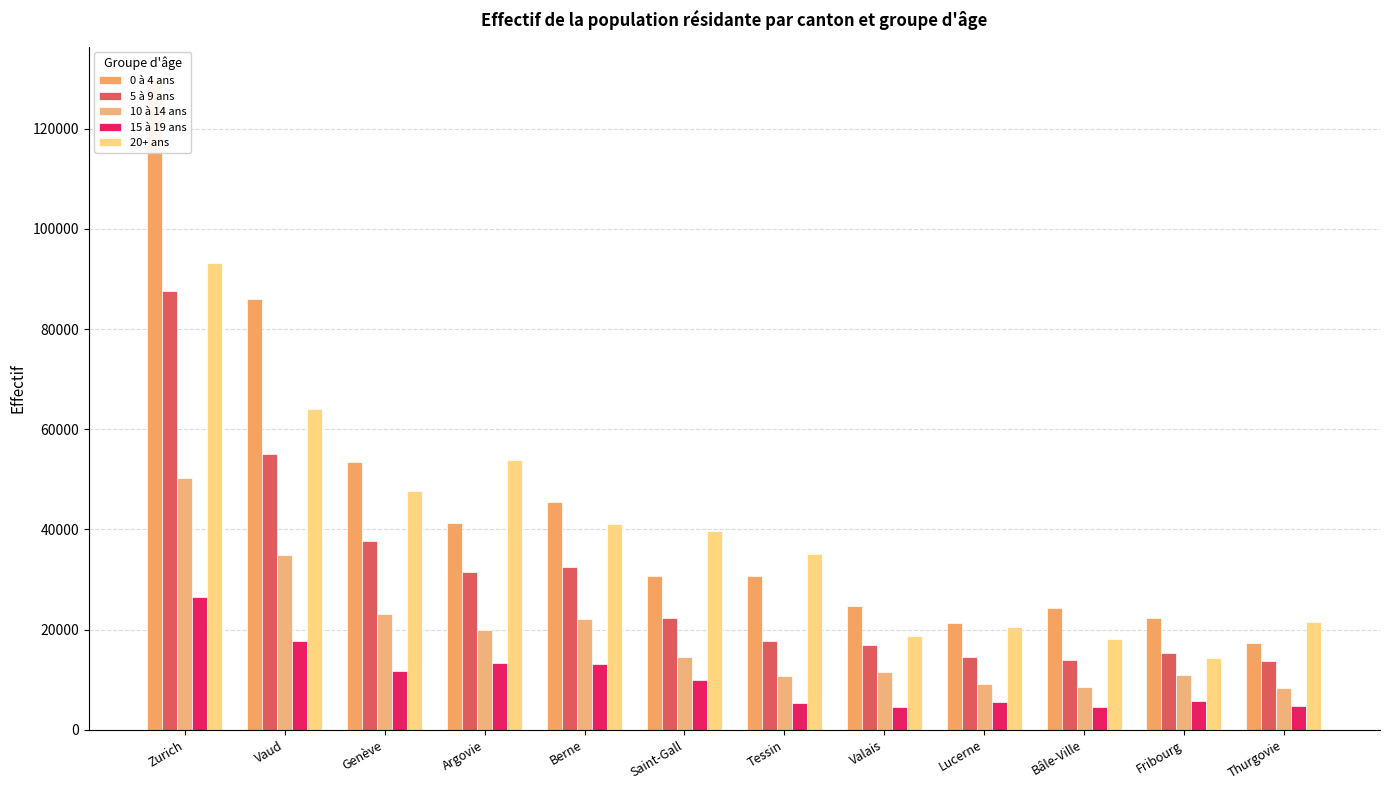

The 15 à 19 ans series shows 13359 at Argovie. True or false?

True